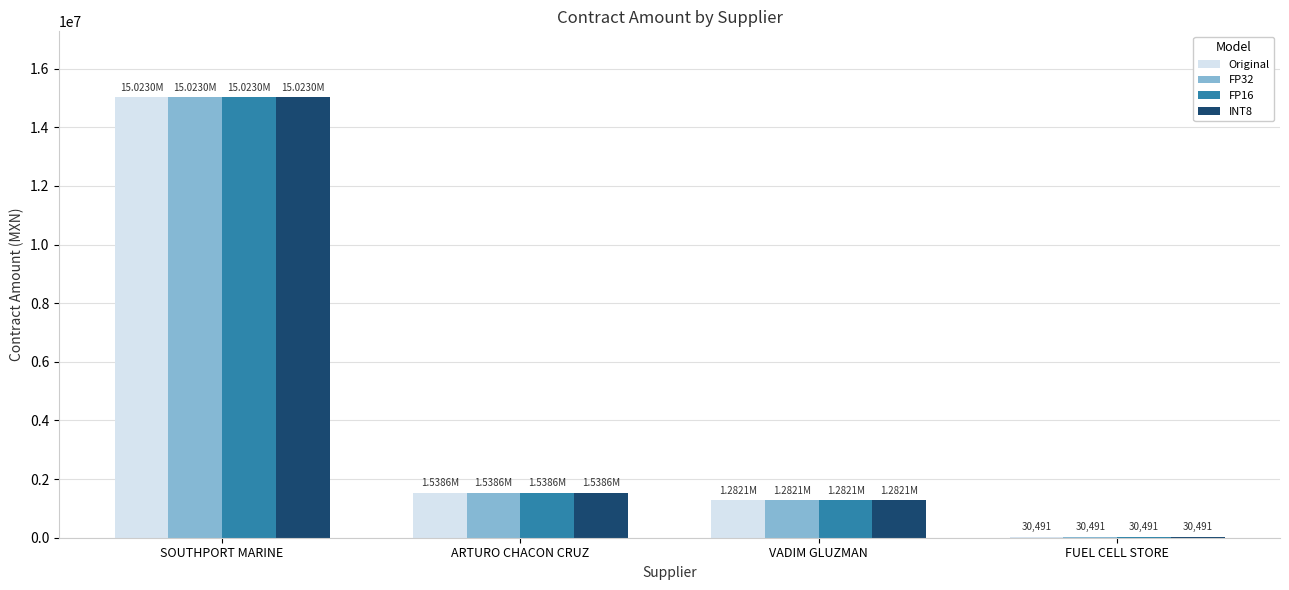

The value of Original at SOUTHPORT MARINE is 6784704.9. True or false?

False